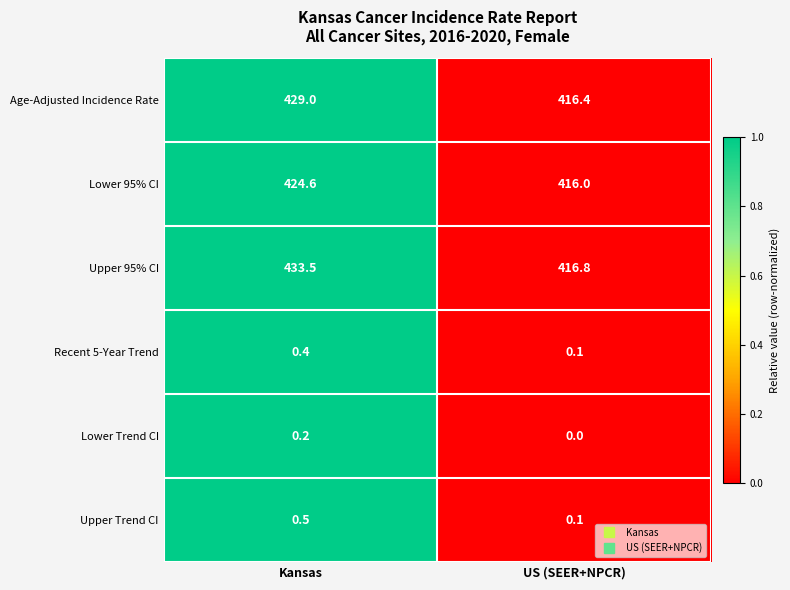

At which category does the chart reach its peak across all series?

Kansas